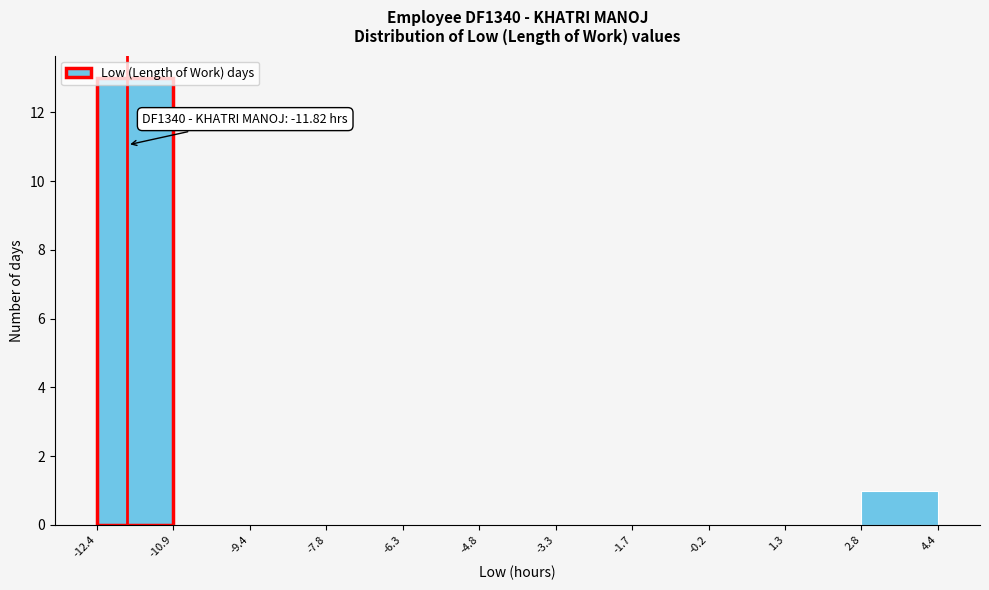

Which range on the x-axis has the tallest bar?

-12.4 to -10.9